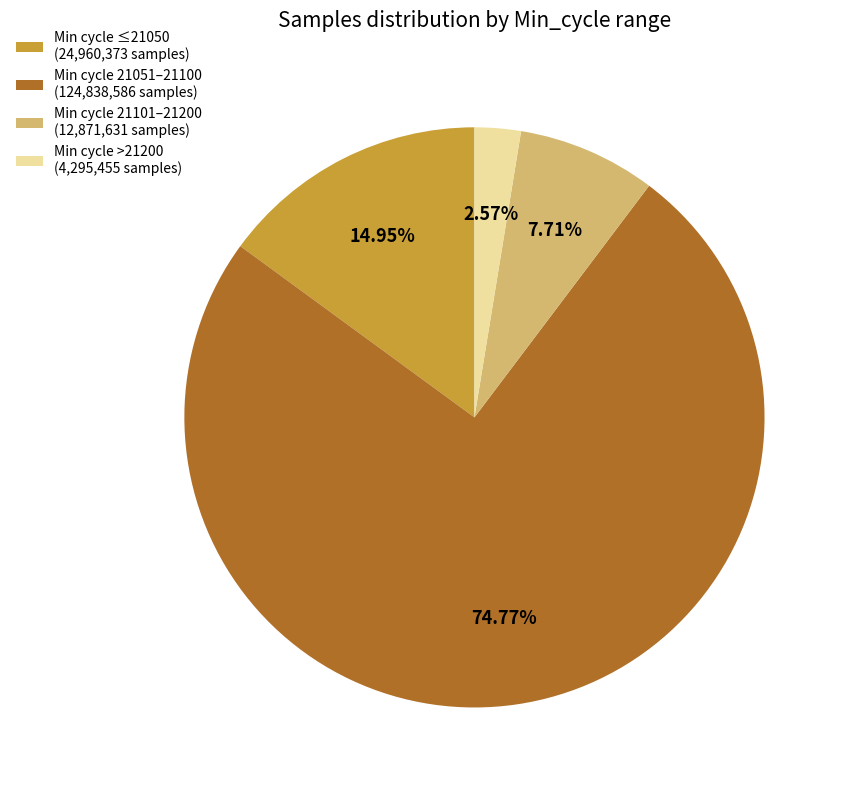

What is the largest slice in the pie chart?

Min cycle 21051–21100 (124,838,586 samples)